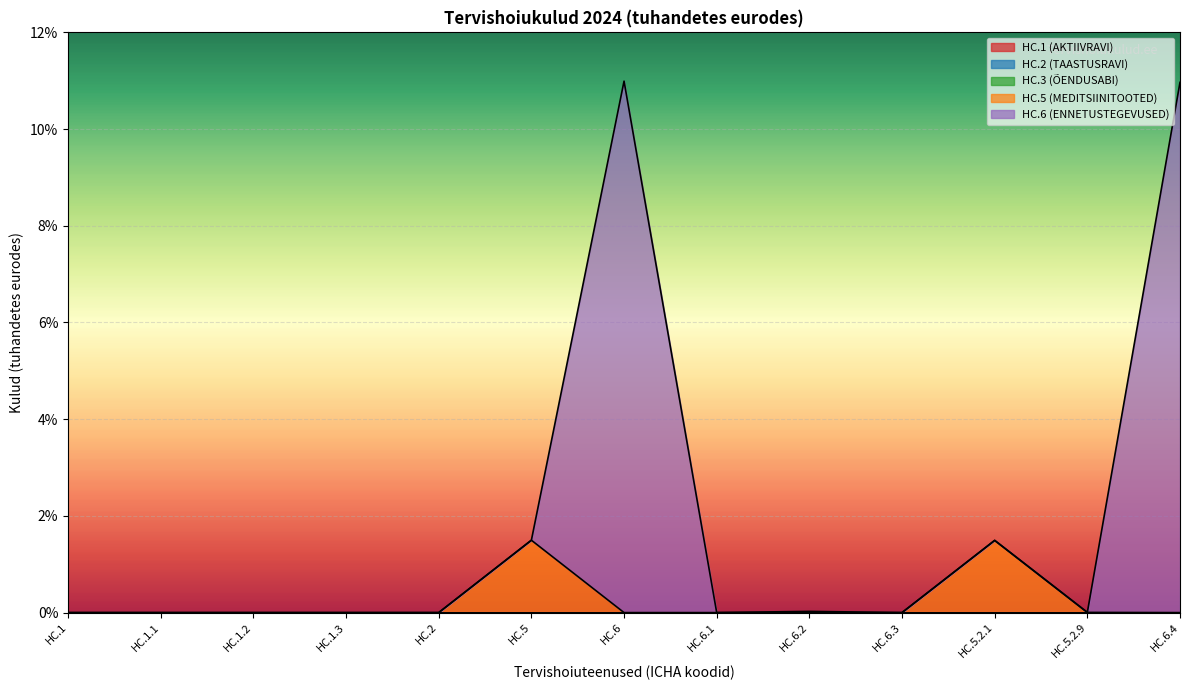

Rank the categories by HC.5 (MEDITSIINITOOTED) value from highest to lowest.

HC.5, HC.5.2.1, HC.5.2.9, HC.1, HC.1.1, HC.1.2, HC.1.3, HC.2, HC.6, HC.6.1, HC.6.2, HC.6.3, HC.6.4